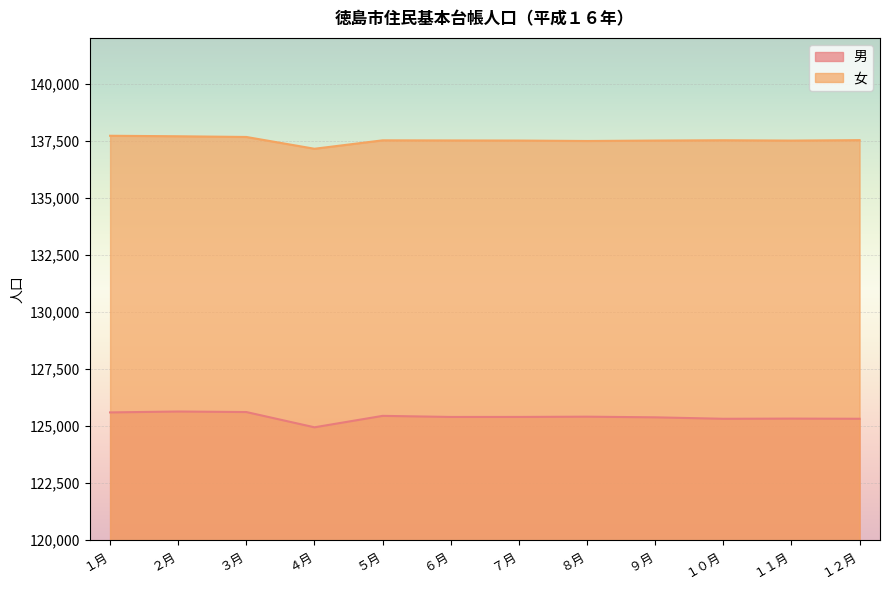

What is the label of the 4th point from the right?

９月